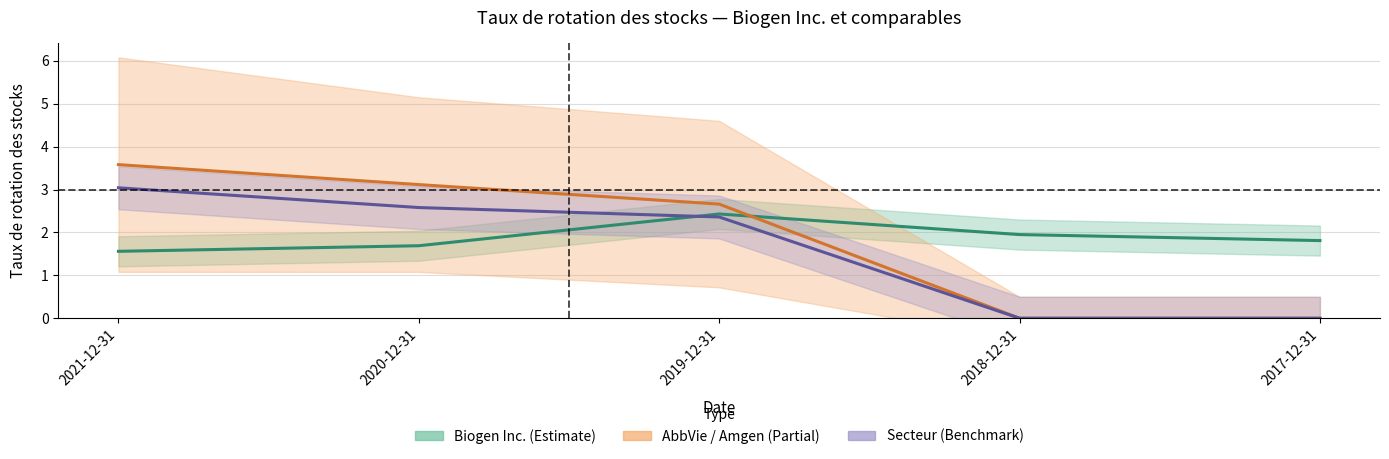

At which label does Biogen Inc. reach its peak?

2019-12-31